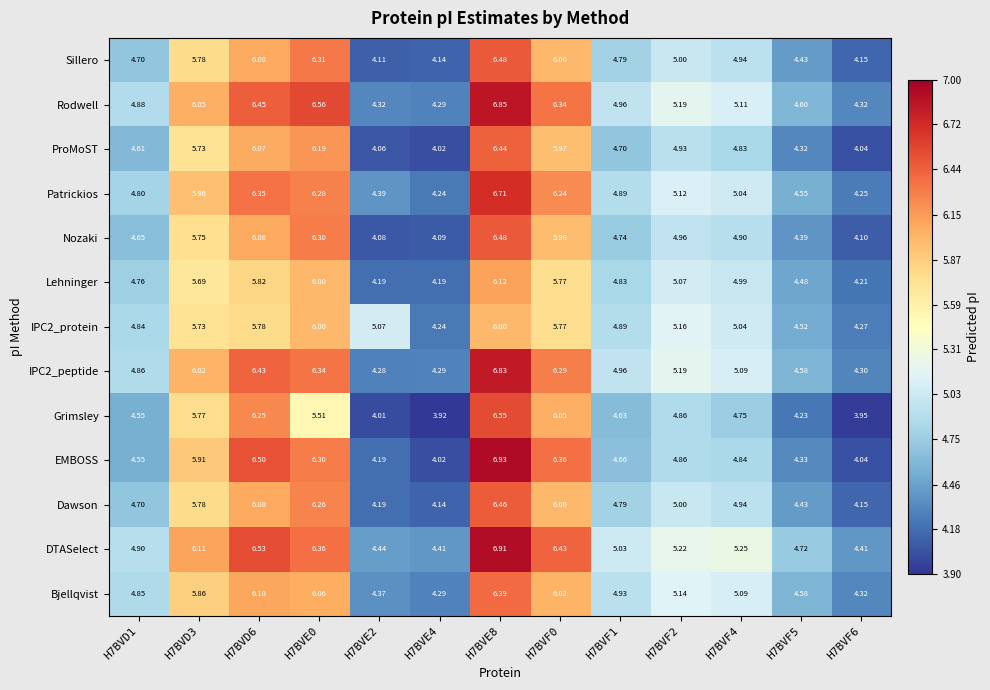

Which series changed the most between H7BVD6 and H7BVE0?

Grimsley